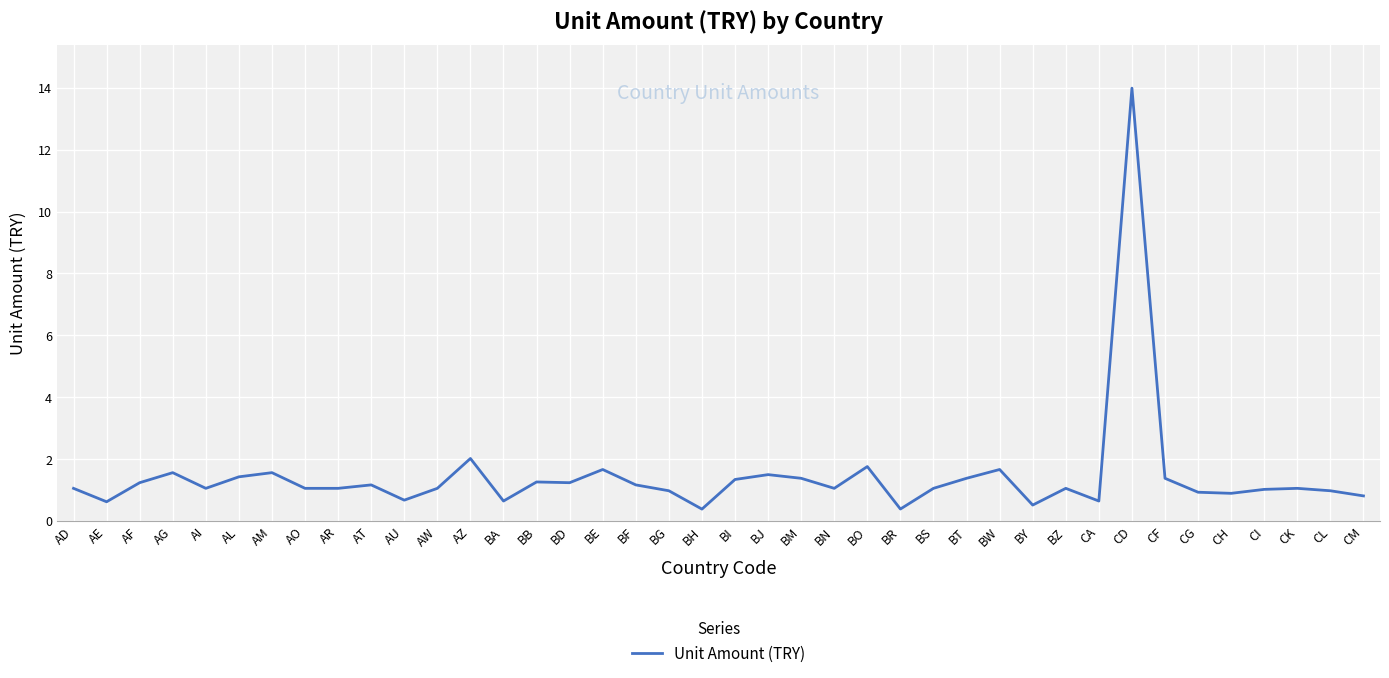

At which category does the data reach its first local valley?

AE